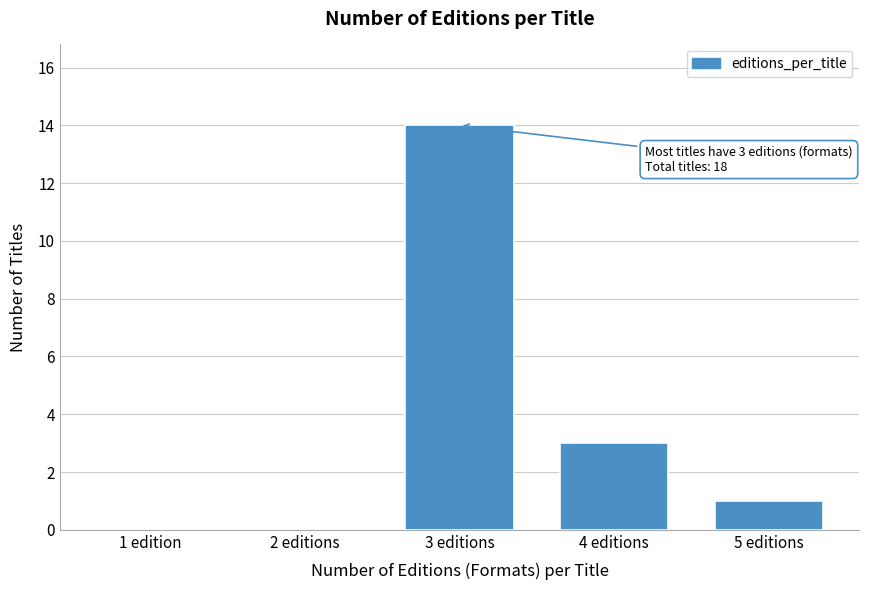

Reading left to right, extract all data points from this chart.

1 edition=0	2 editions=0	3 editions=14	4 editions=3	5 editions=1